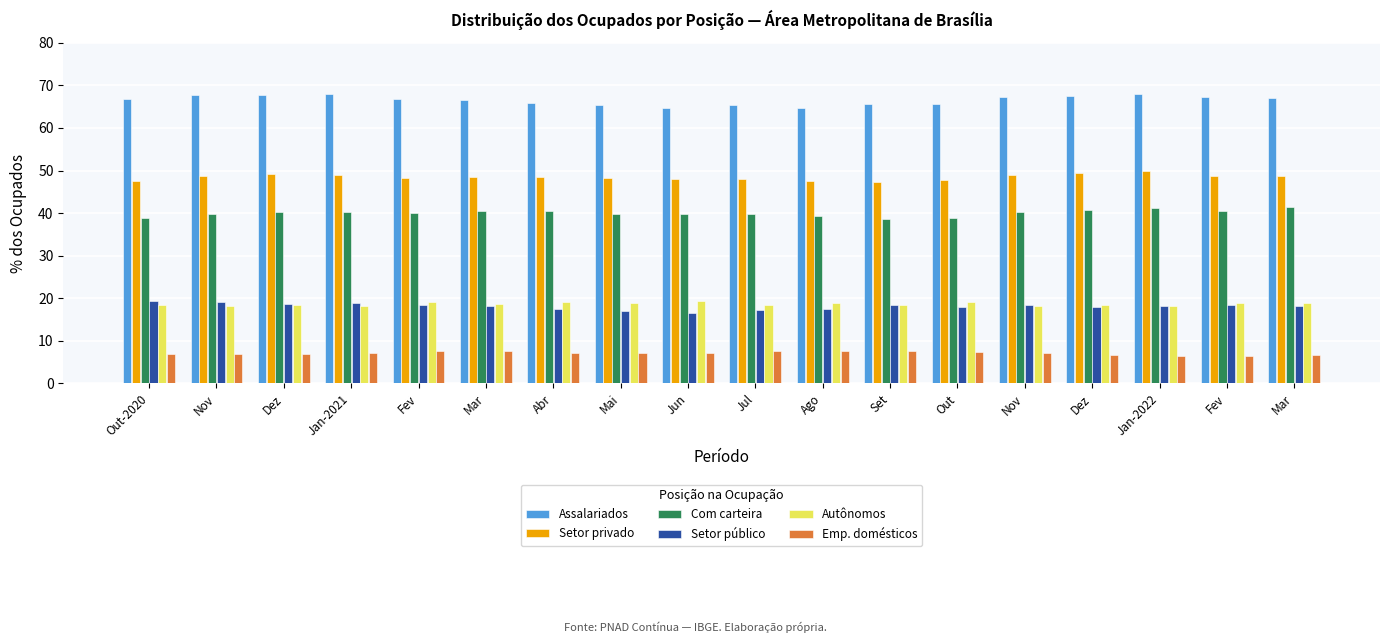

What is the difference between the second highest and minimum values in the Setor privado series?

2.2